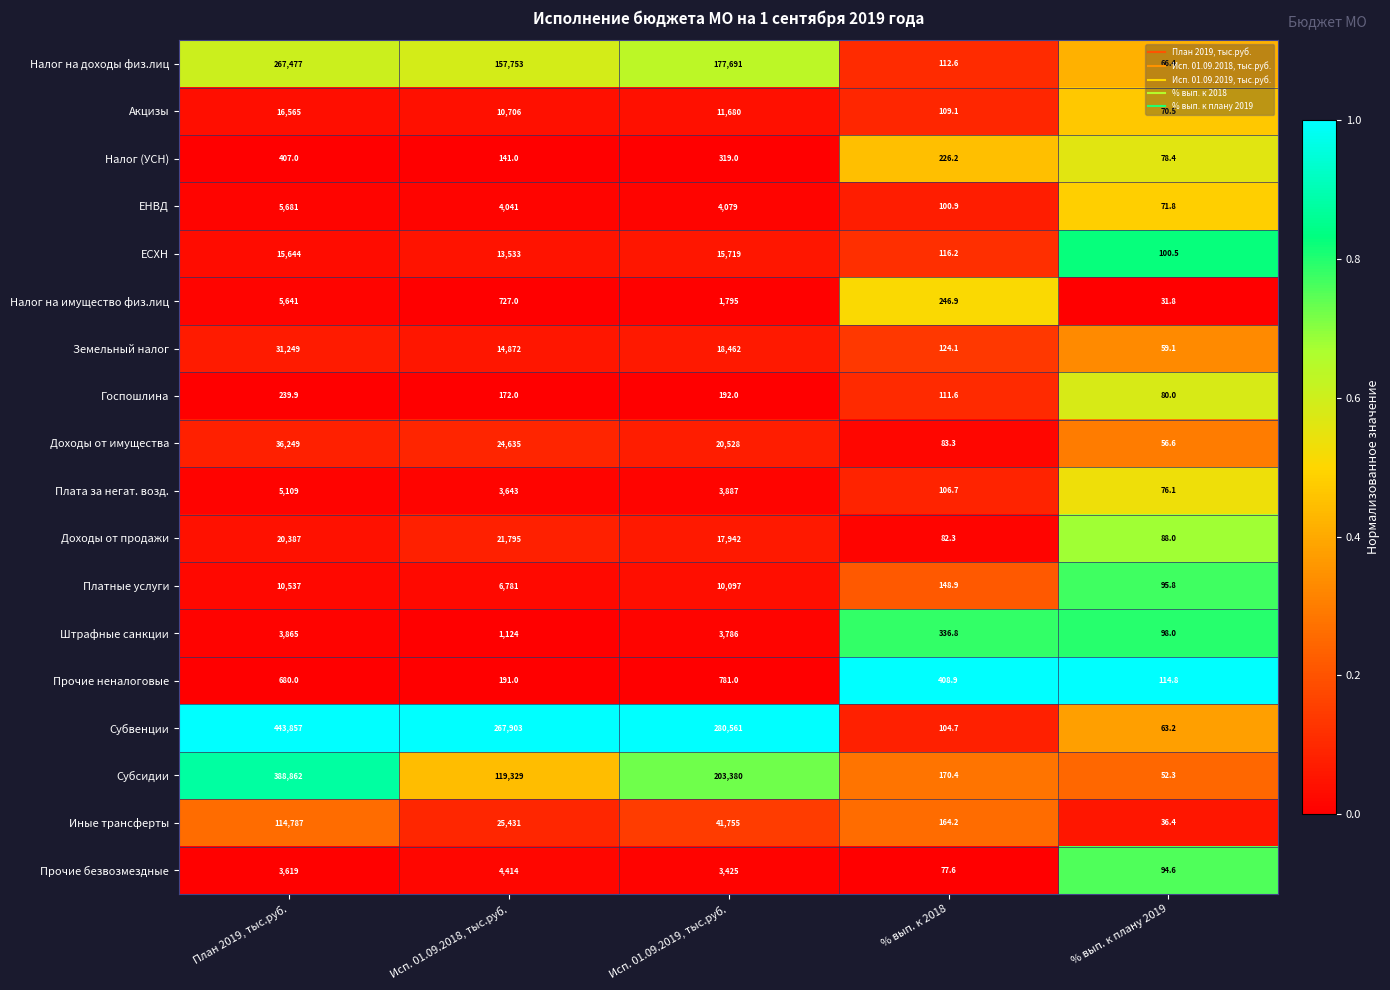

List the labels in order of Штрафные санкции value, smallest first.

% вып. к плану 2019, % вып. к 2018, Исп. 01.09.2018, тыс.руб., Исп. 01.09.2019, тыс.руб., План 2019, тыс.руб.